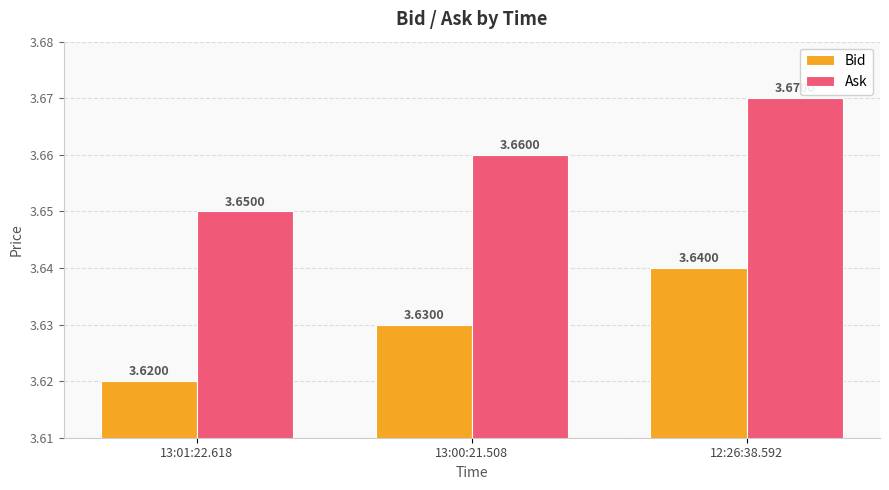

What is the total value across all series at 13:00:21.508?

7.3